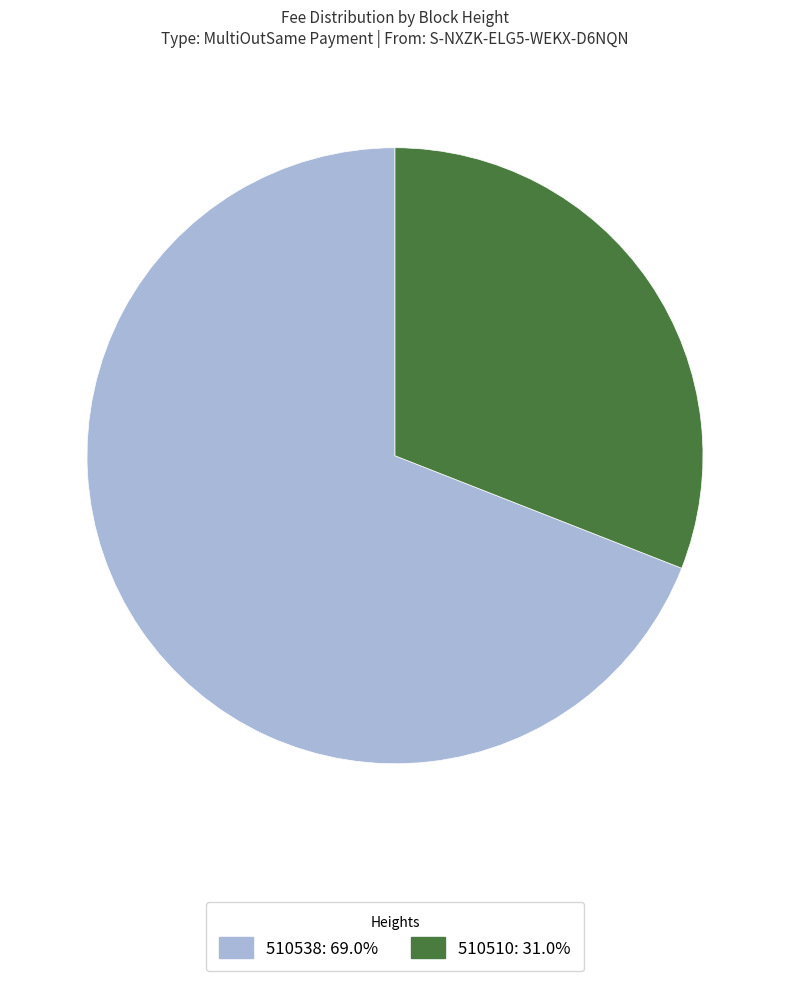

Which has a higher value, 510510 or 510538?

510538